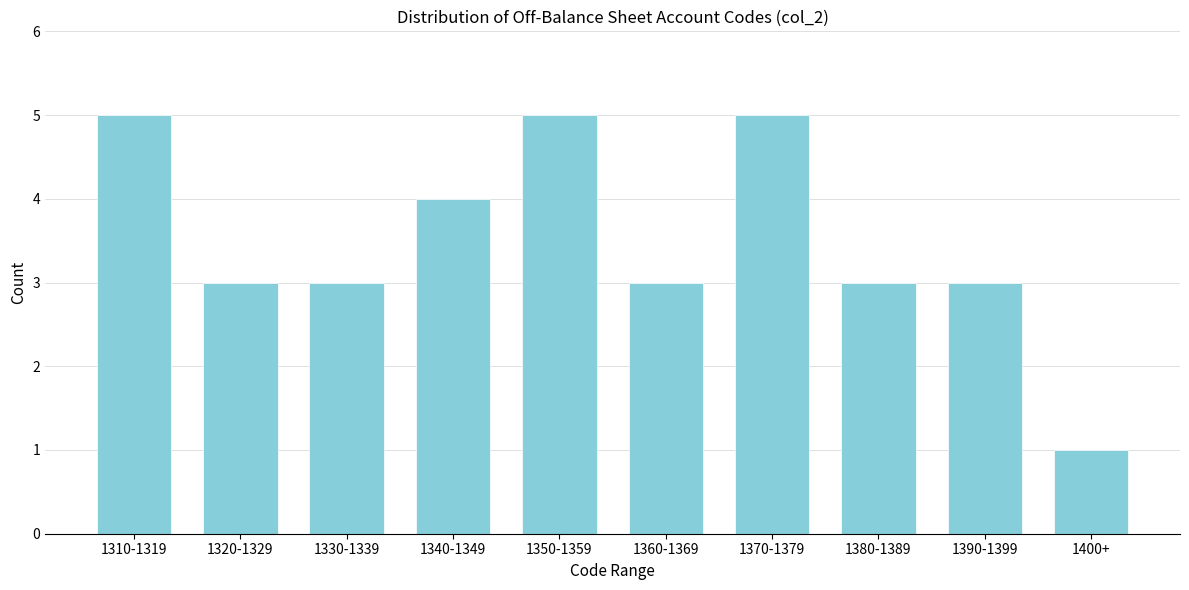

Reading right to left, extract all data points from this chart.

1400+=1	1390-1399=3	1380-1389=3	1370-1379=5	1360-1369=3	1350-1359=5	1340-1349=4	1330-1339=3	1320-1329=3	1310-1319=5